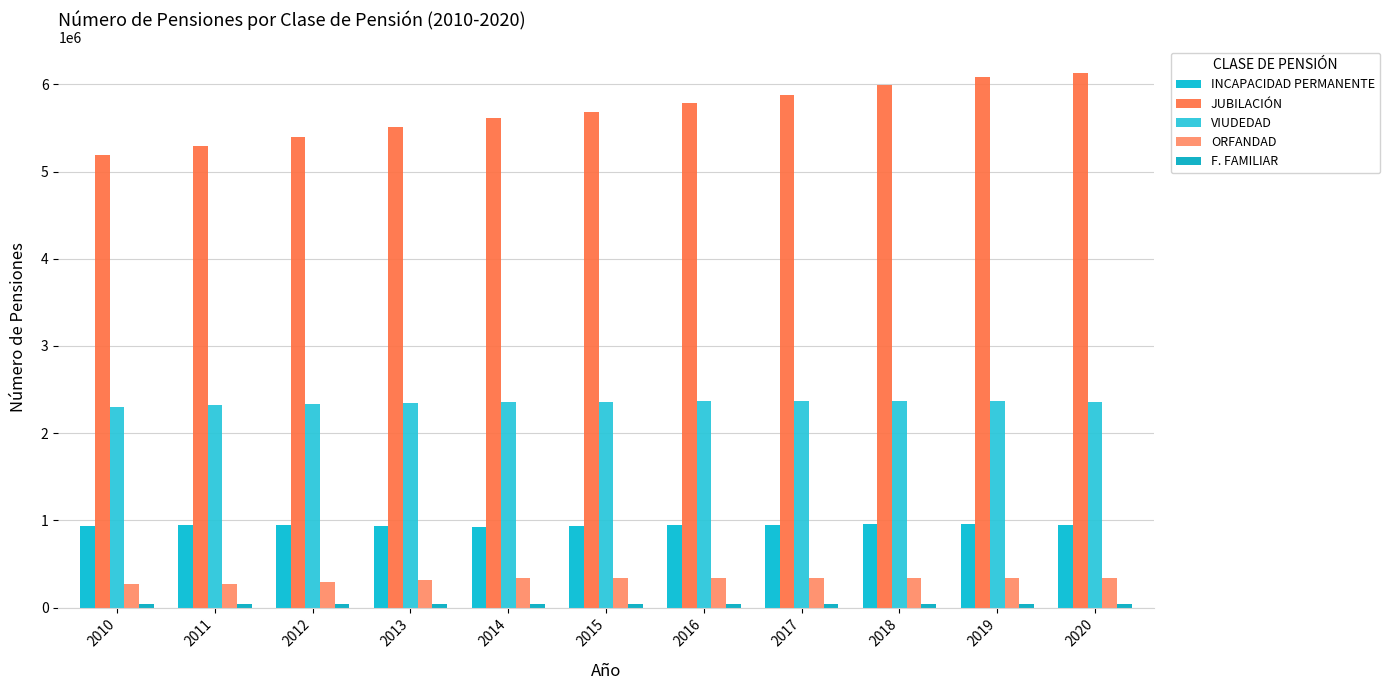

Is the value of VIUDEDAD at 2010 greater than the value of JUBILACIÓN at 2017?

No